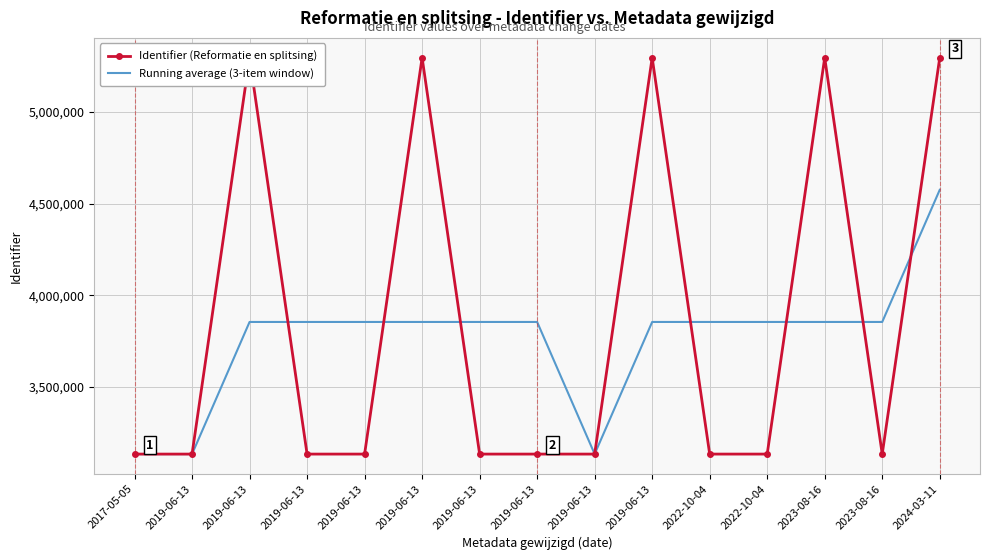

Is the value of Running average (3-item window) at 2017-05-05 greater than the value of Identifier (Reformatie en splitsing) at 2024-03-11?

No